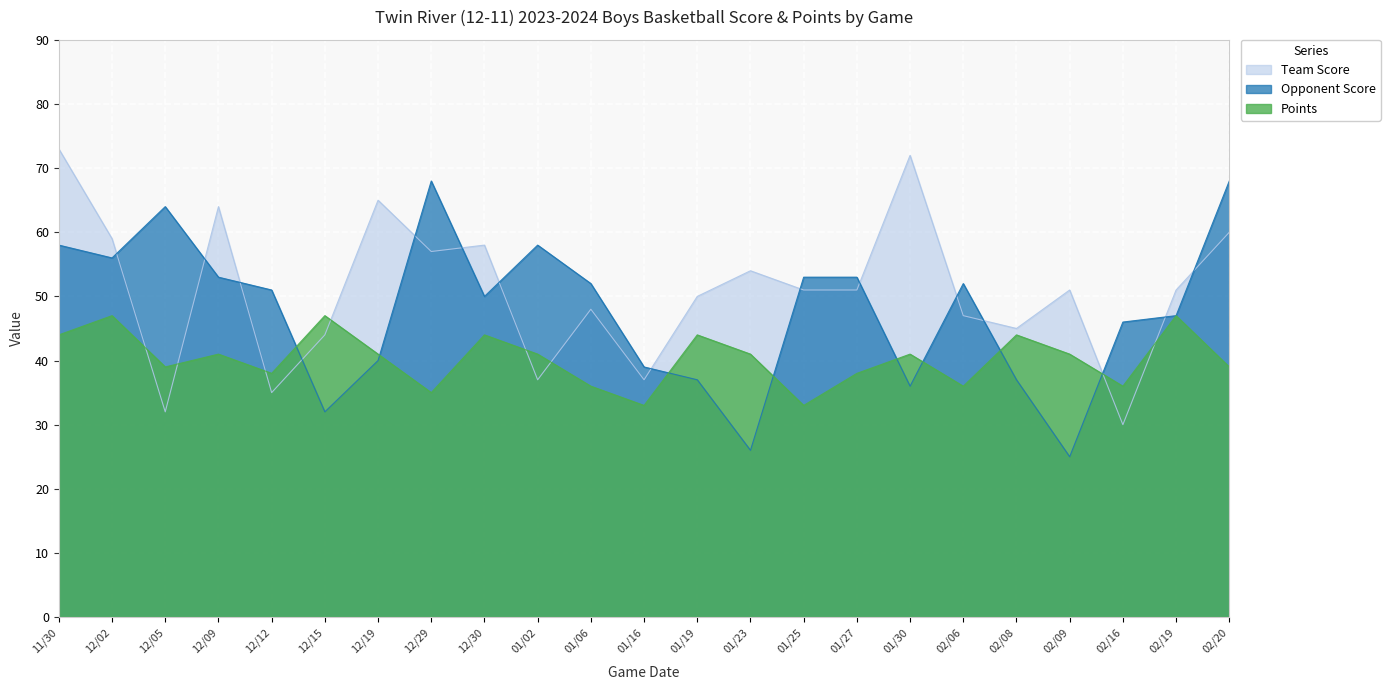

How many series are shown in this chart?

3